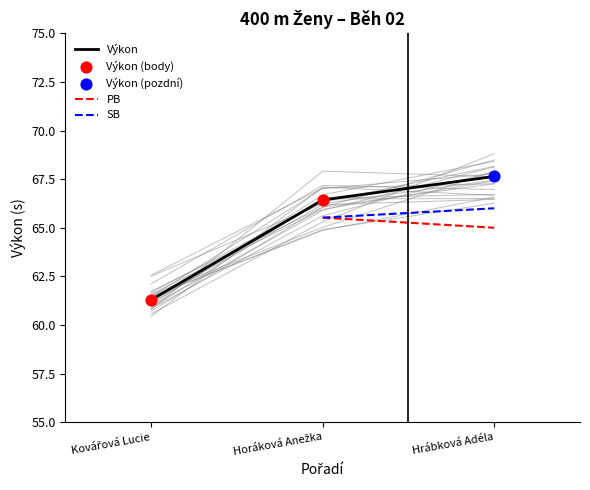

What is the highest value of the Výkon series?

67.6